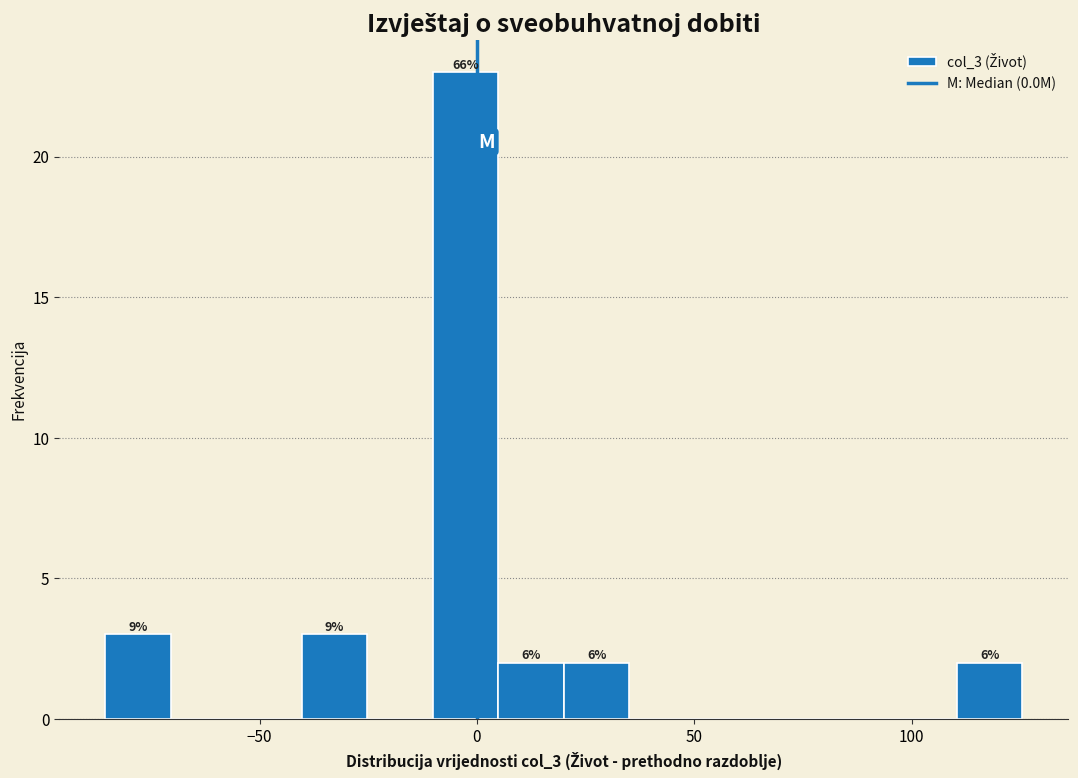

Read against the x-axis, roughly where is the centre of the tallest bar?

-5